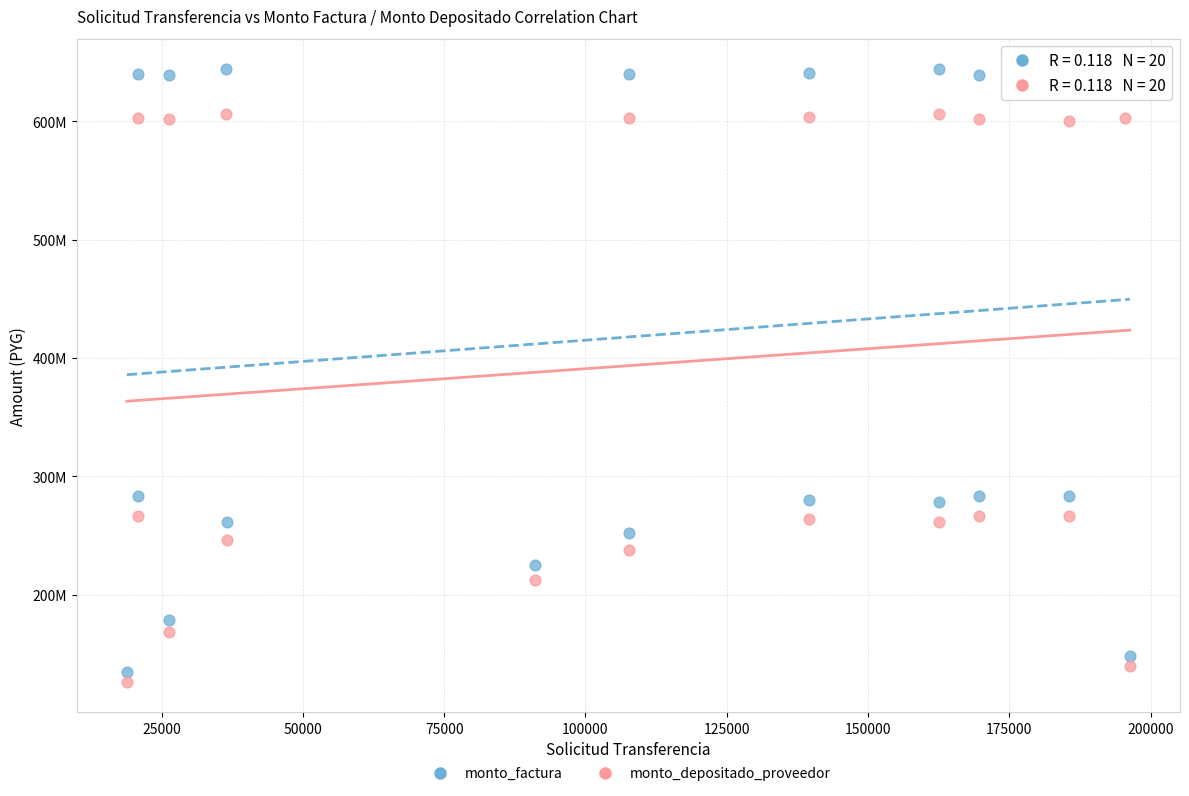

What are all the series names shown in the legend?

monto_factura, monto_depositado_proveedor